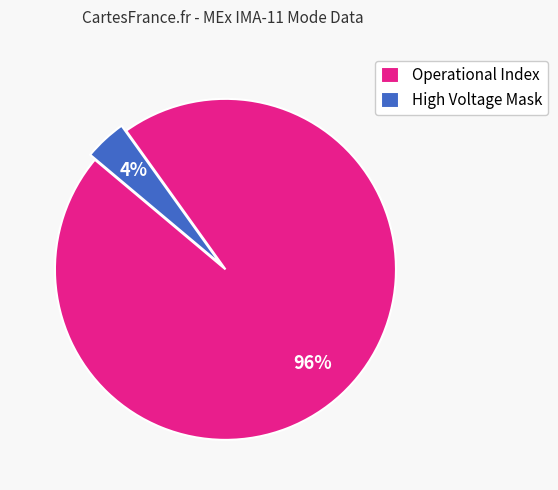

Between Operational Index and High Voltage Mask, which is larger?

Operational Index